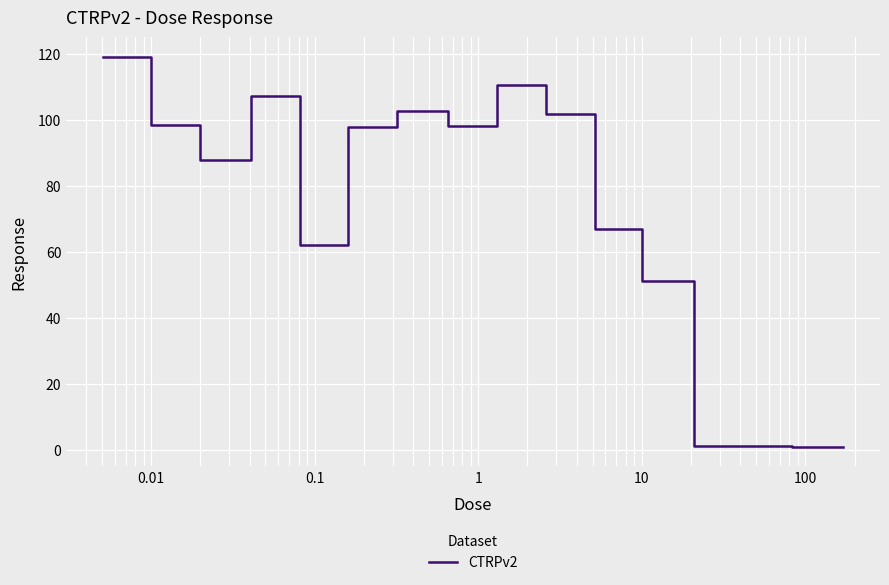

What is the difference between the maximum and minimum values?

118.2